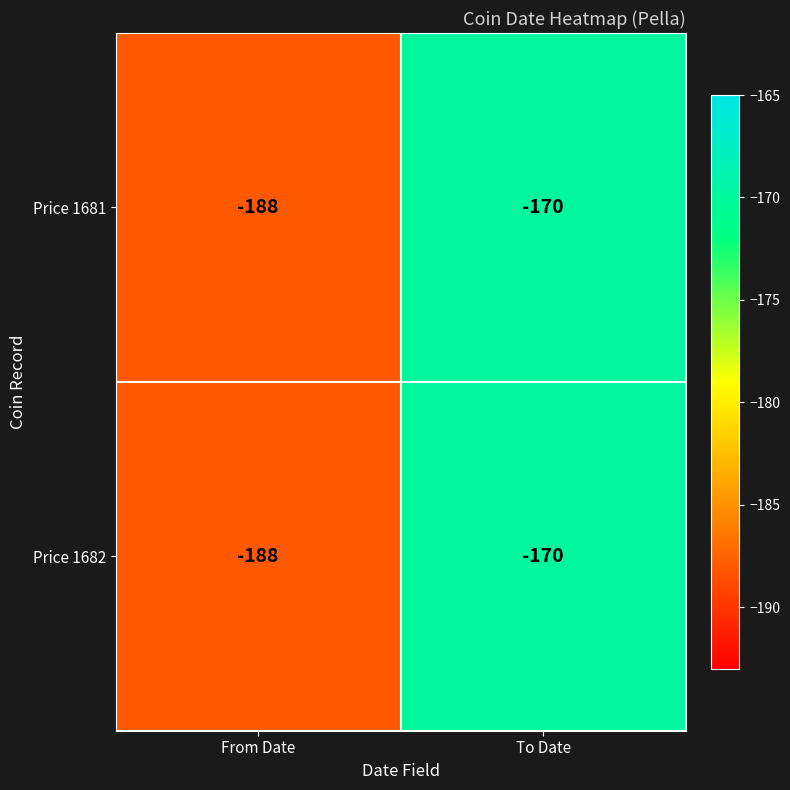

At which category is the sum across all series the highest?

To Date